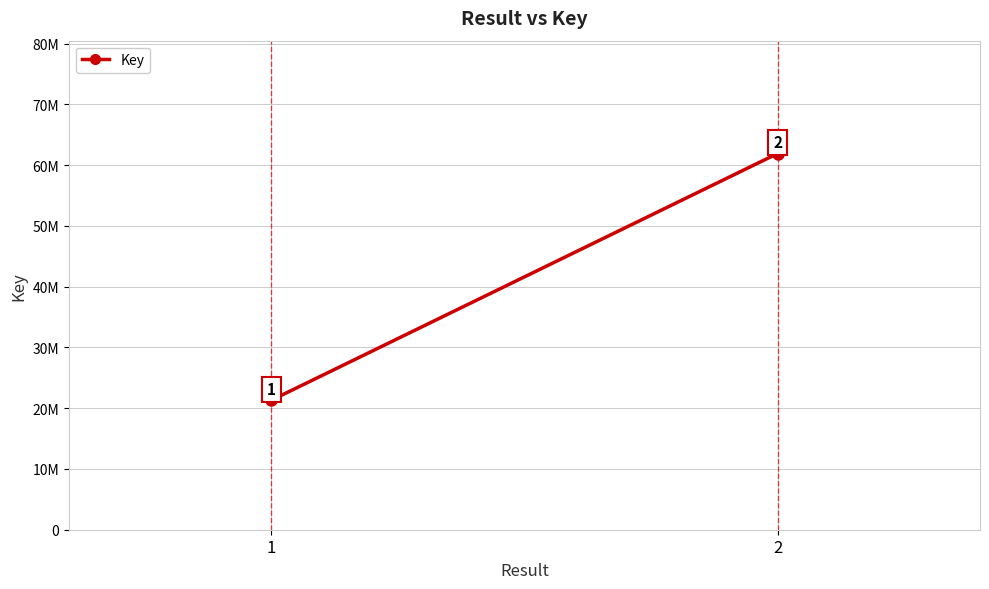

Reading left to right, what are all the values shown in this chart?

21320501	61904032